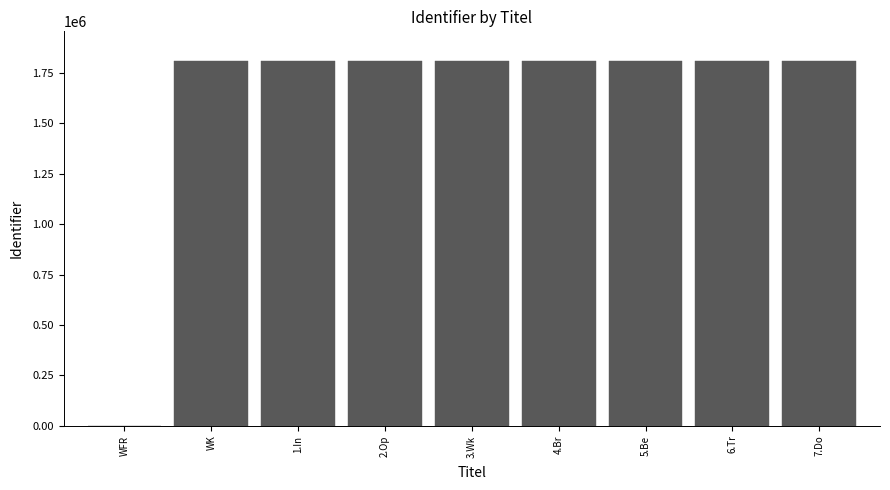

Approximately how many times larger is the value at 1.In compared to 3.Wk?

1.0